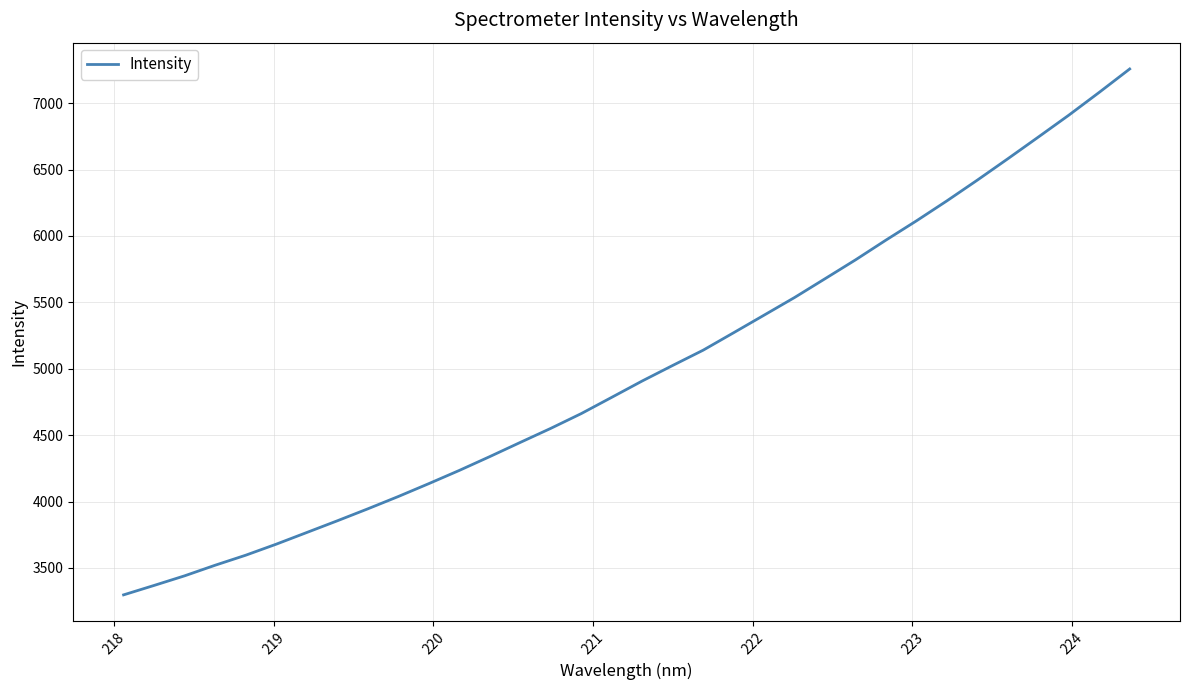

What is the average value?

4993.5